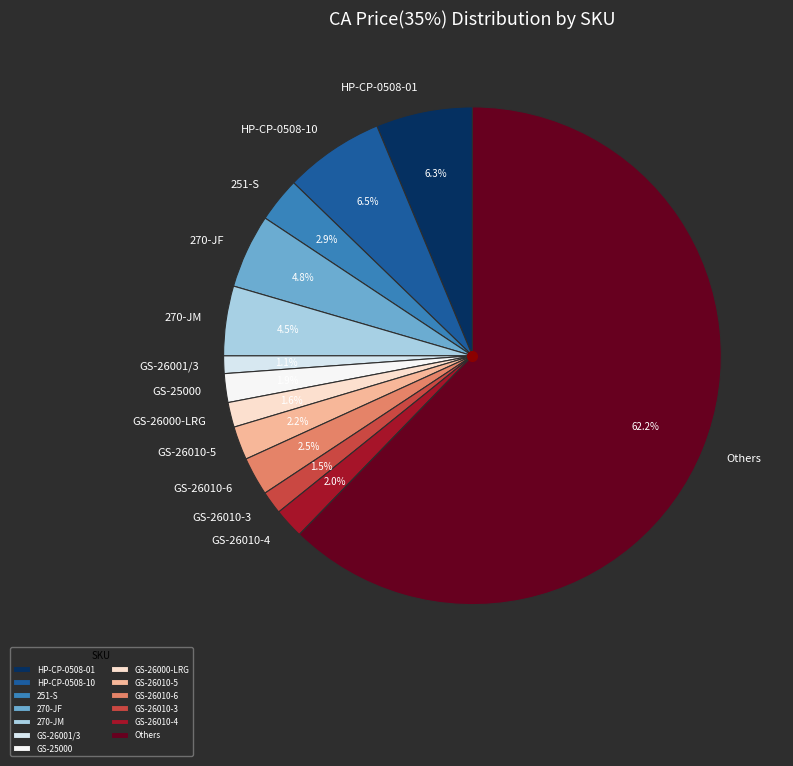

Does any single category account for the majority?

Yes